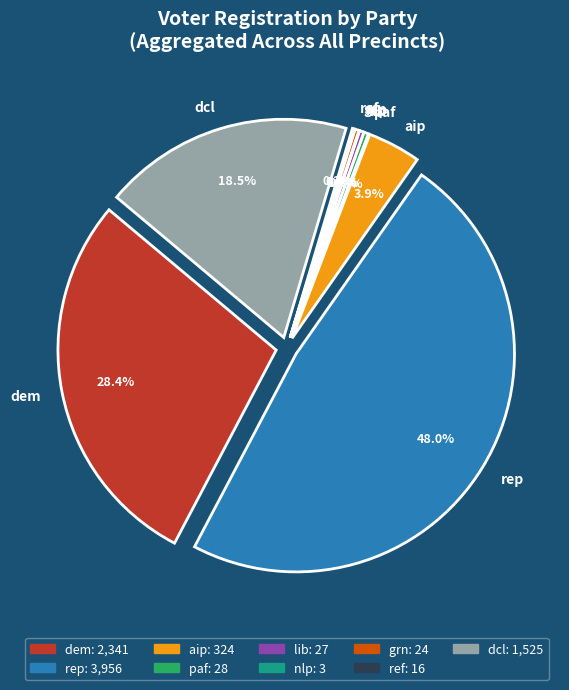

How many segments does this pie chart have?

9